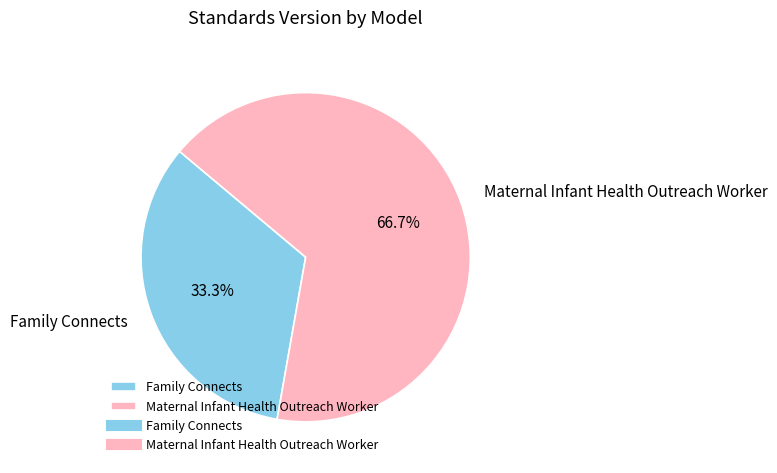

What is the smallest slice in the pie chart?

Family Connects